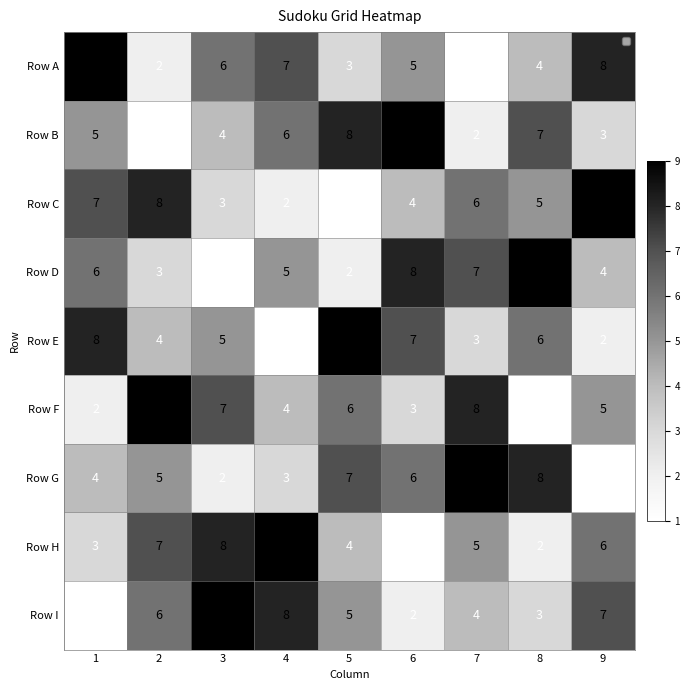

At how many categories does at least one series exceed 2?

9